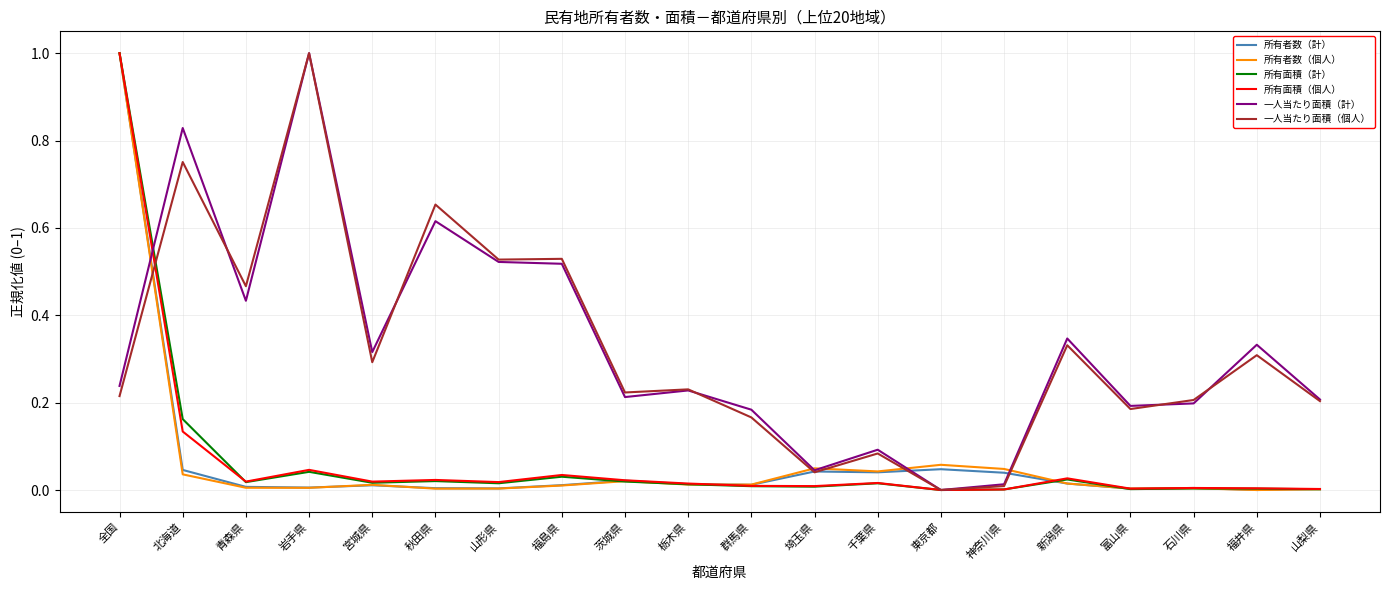

Is it true that 所有者数（個人） equals 0.0 at 秋田県?

True